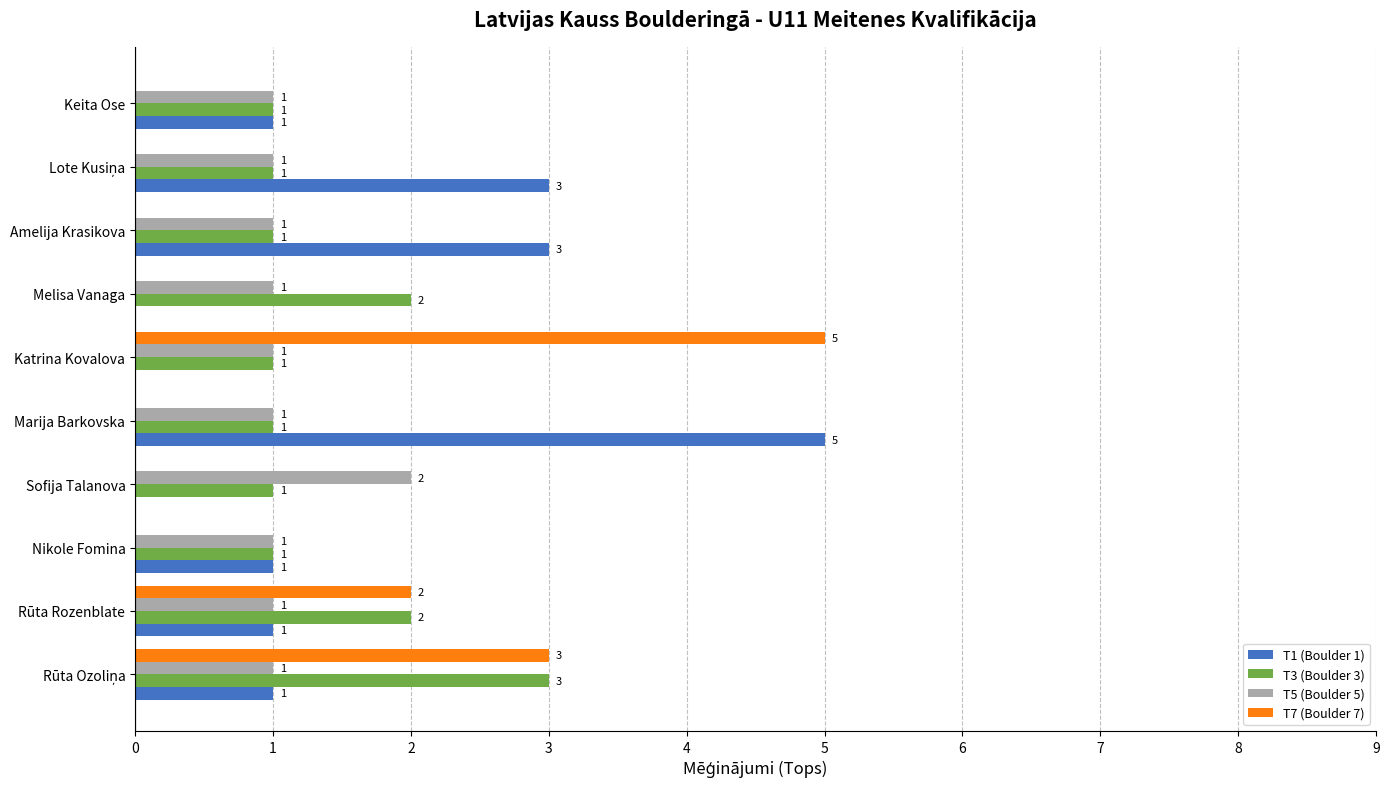

Which series changed the most between Amelija Krasikova and Keita Ose?

T1 (Boulder 1)